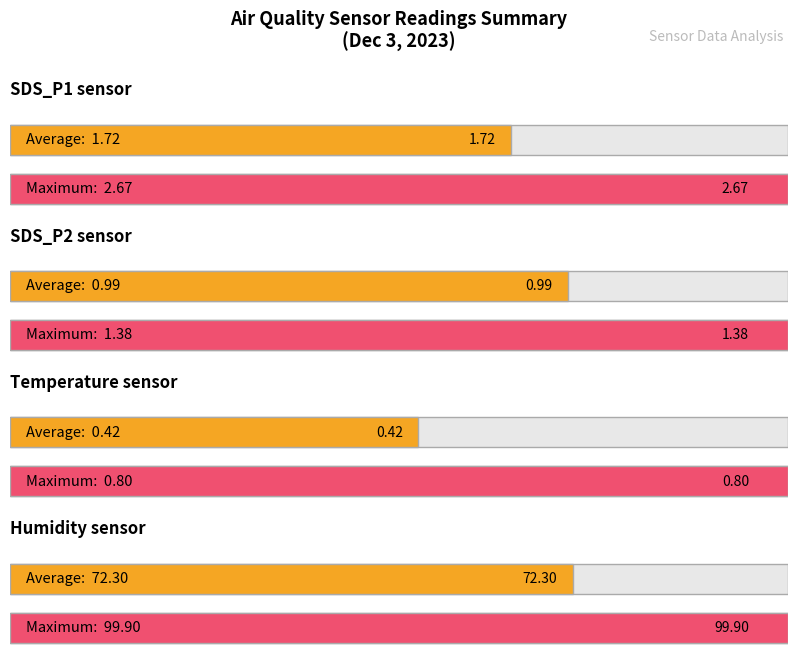

What is the label of the 4th bar from the left?

Humidity